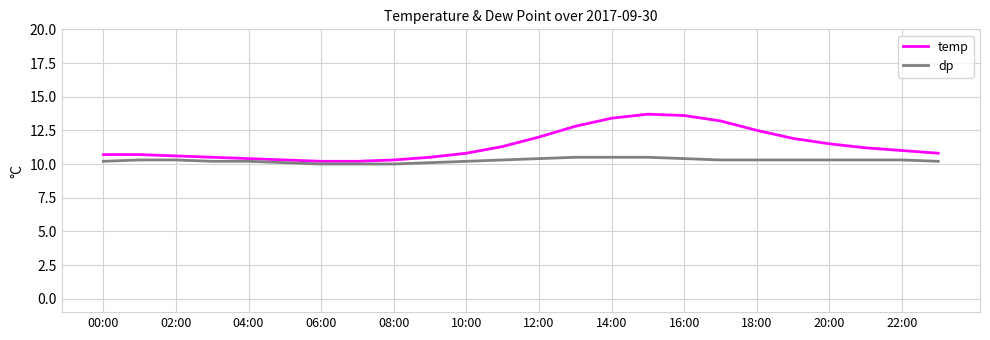

What are all the series names shown in the legend?

temp, dp